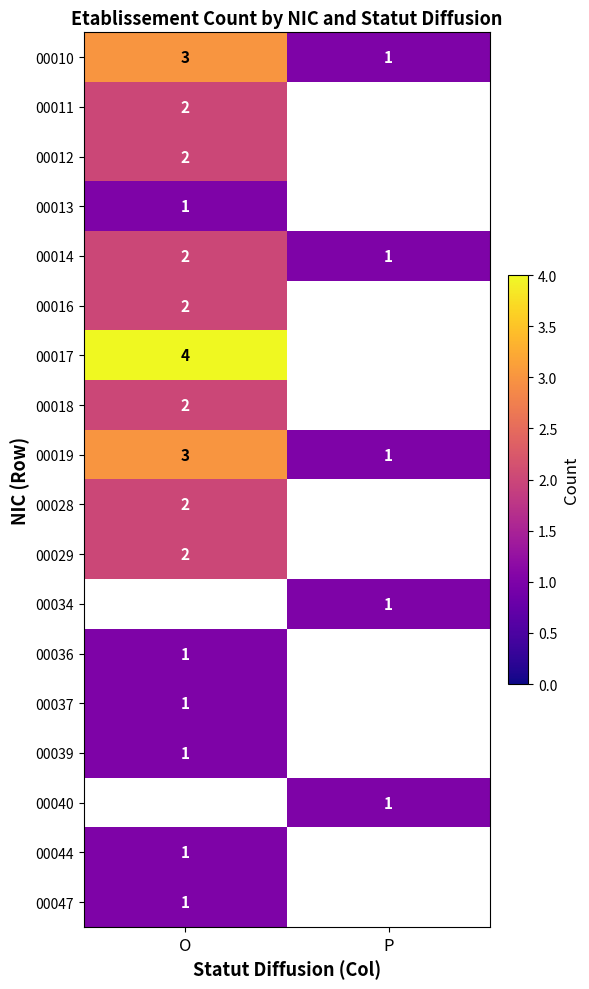

Which category has the lowest value across all series?

P